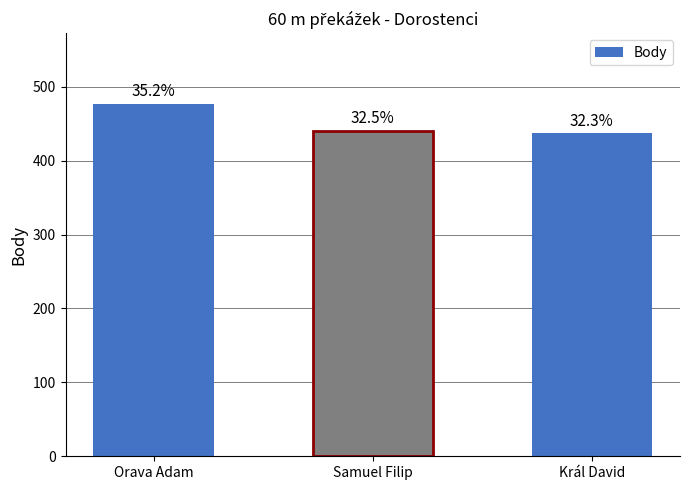

Are the bars horizontal?

No